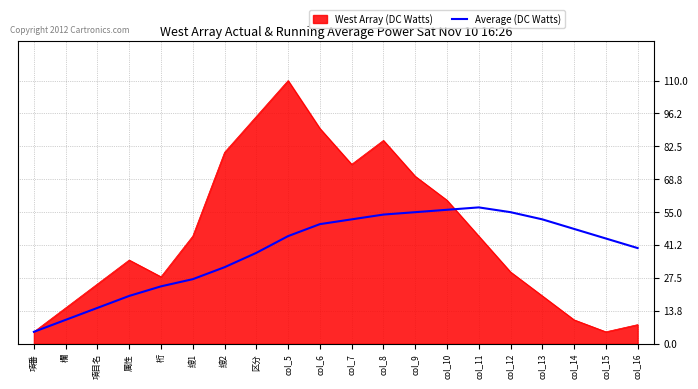

Is it true that West Array (DC Watts) equals 110 at col_5?

True